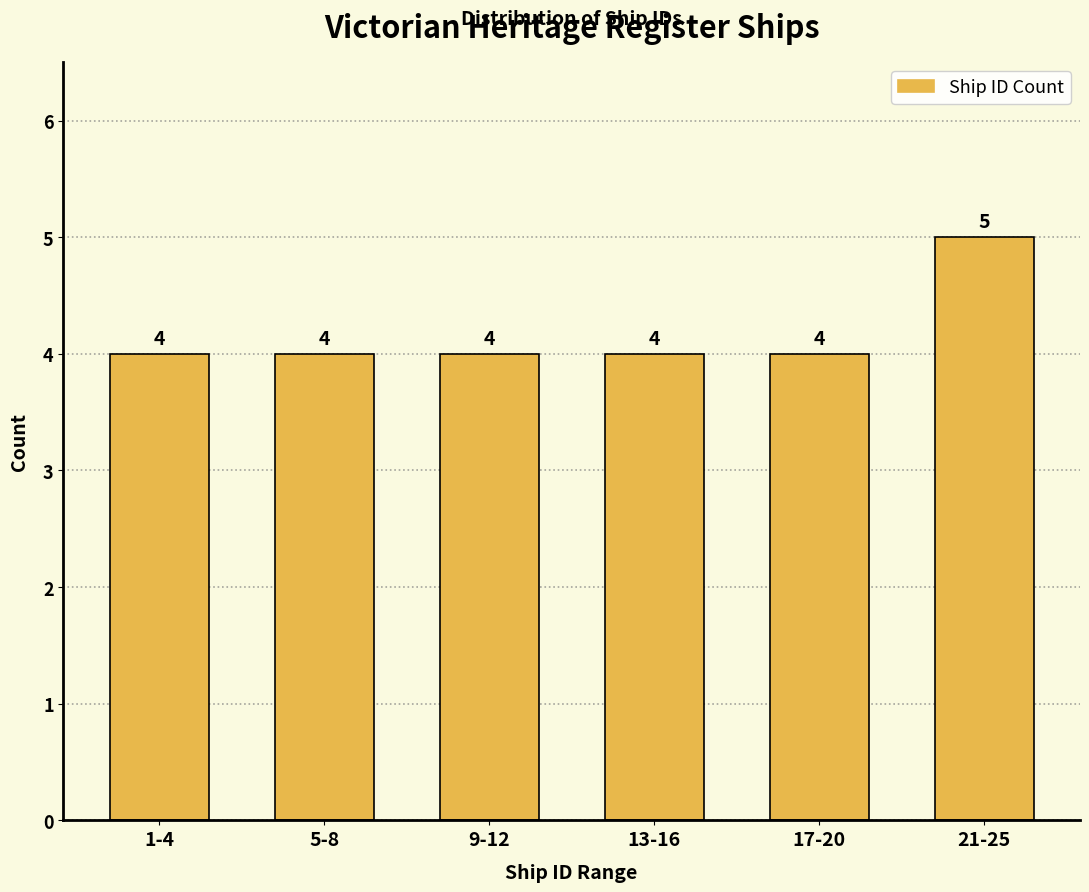

Reading left to right, extract all data points from this chart.

4	4	4	4	4	5